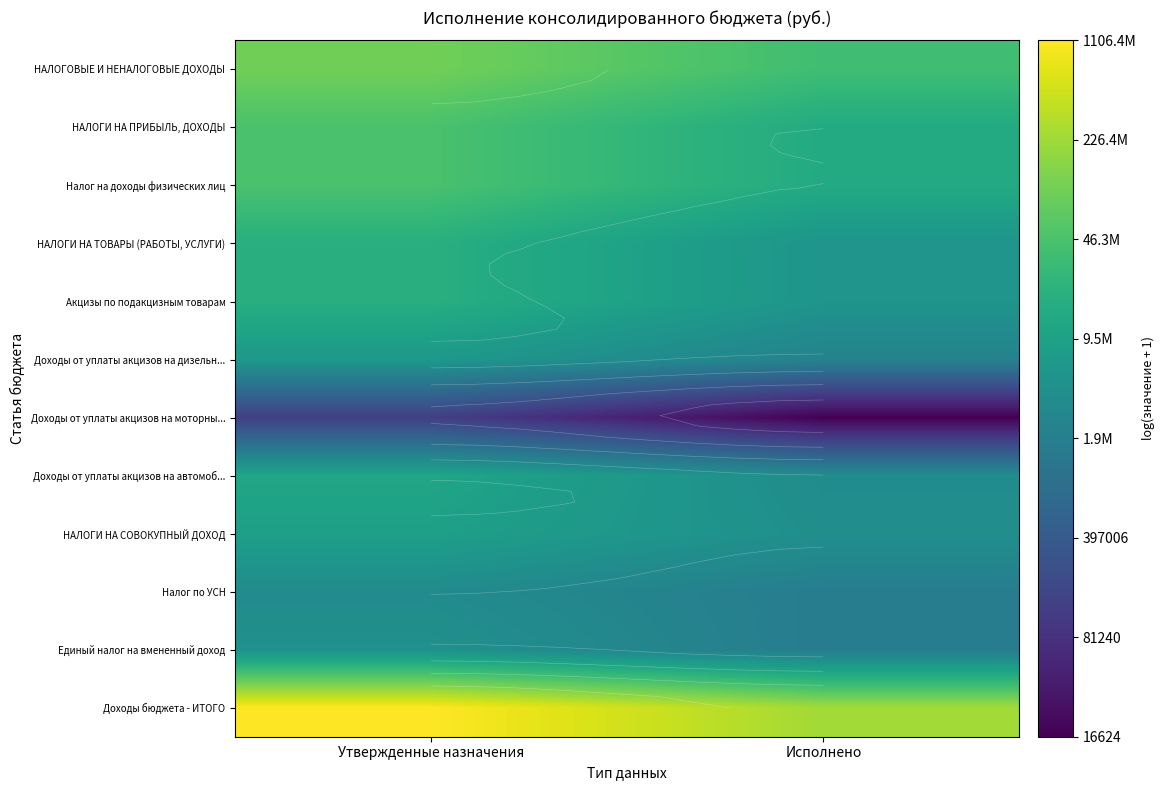

Is the value of Налог по УСН at Исполнено greater than the value of Доходы от уплаты акцизов на моторны... at Утвержденные назначения?

Yes